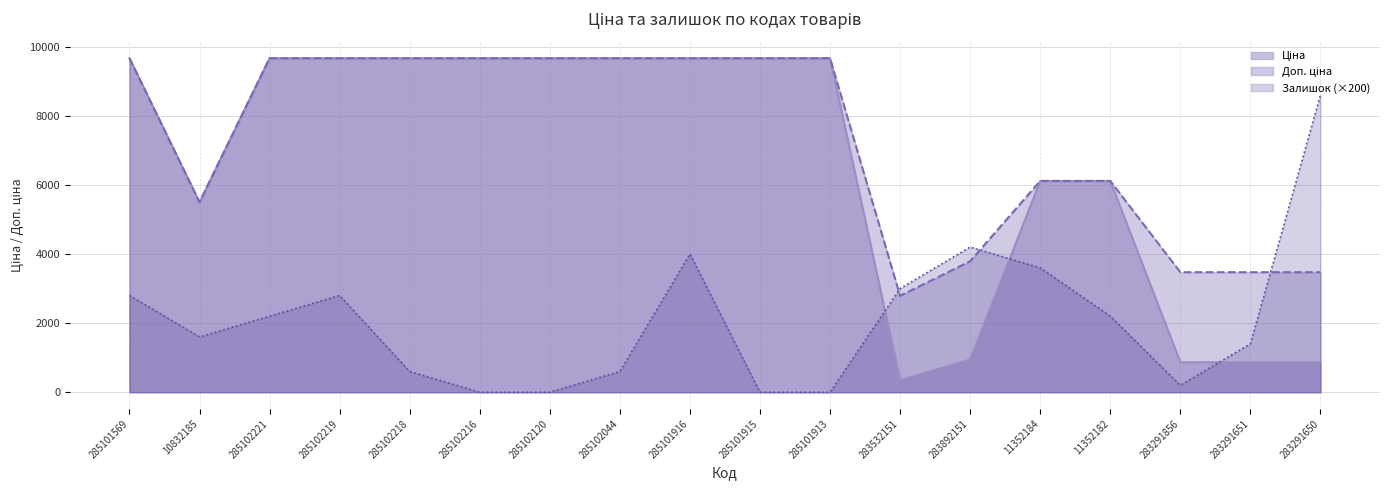

Is it true that Доп. ціна equals 1832.4 at 283291856?

False